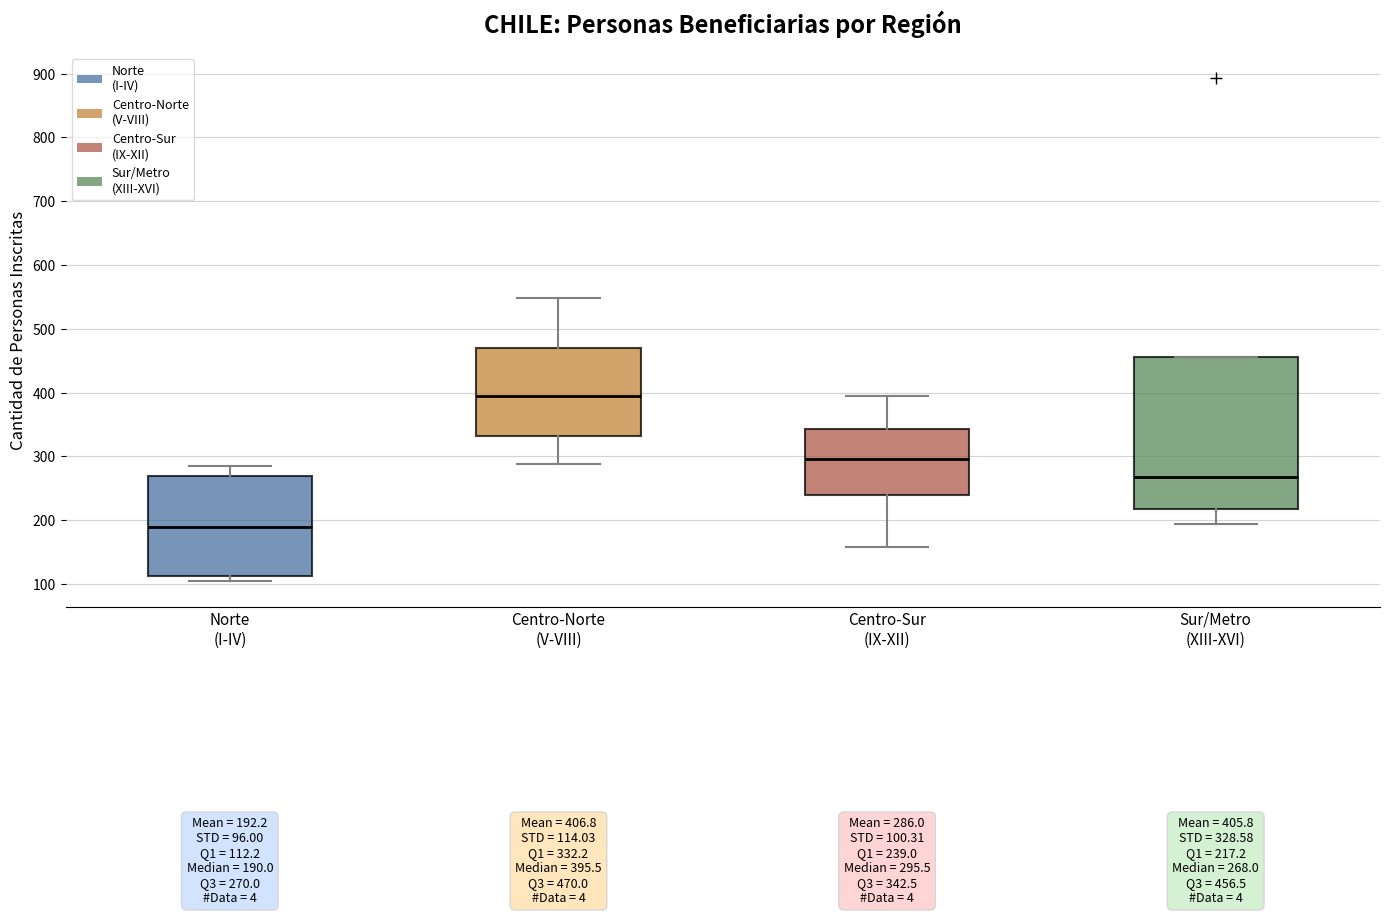

Which box is the tallest, from its lower edge to its upper edge?

Sur/Metro (XIII-XVI)